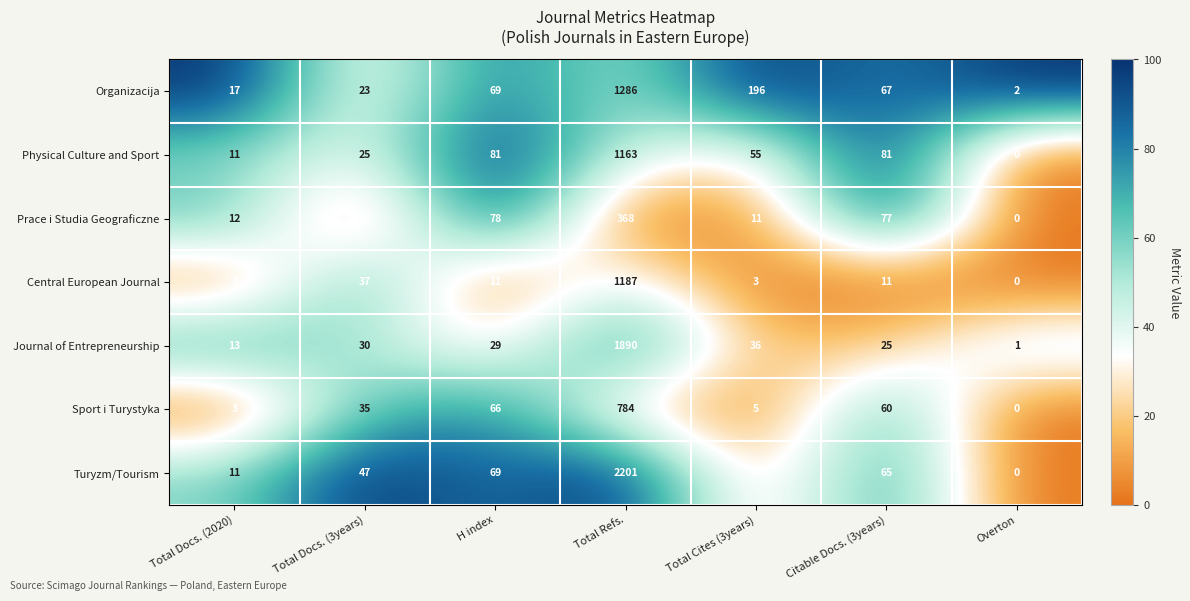

What is the difference between the maximum and minimum values in the Sport i Turystyka series?

784